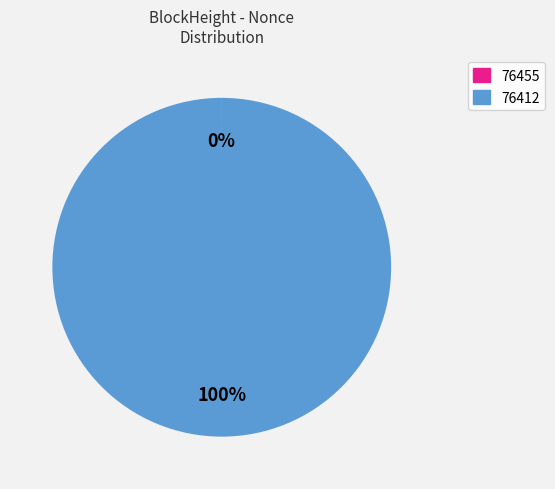

To the nearest percent, what percentage of the pie is 76412?

100%